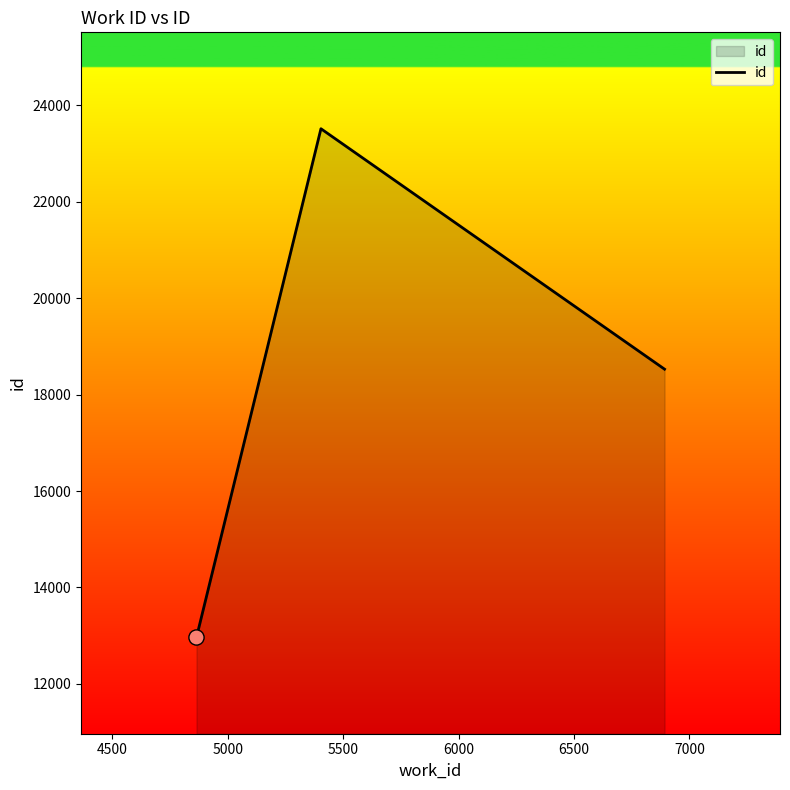

What is the average value?

18337